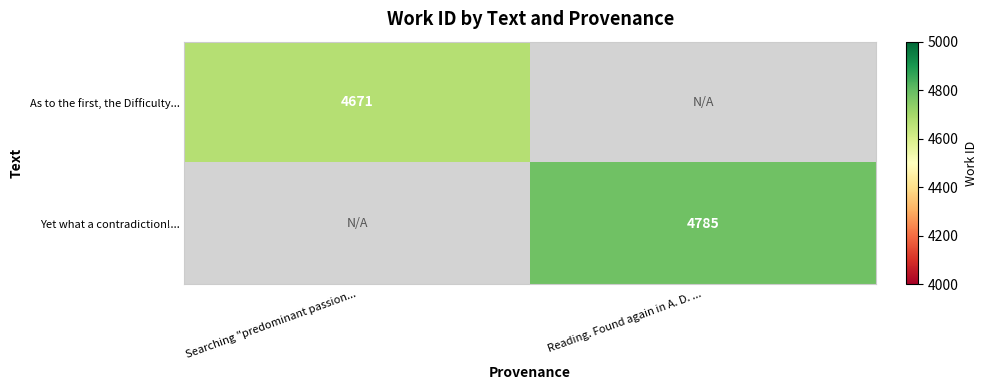

The value of As to the first, the Difficulty... at Searching "predominant passion... is 4671. True or false?

True